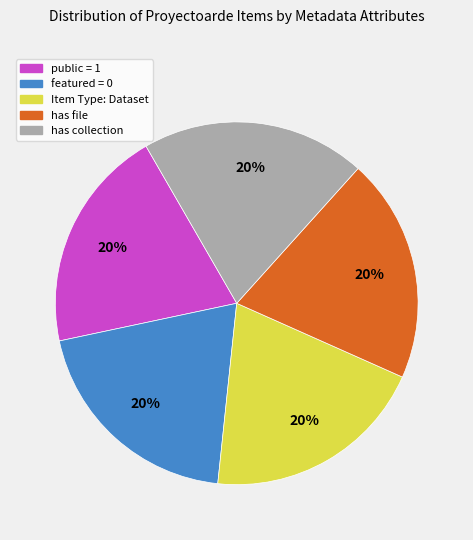

Does any single category account for the majority?

No